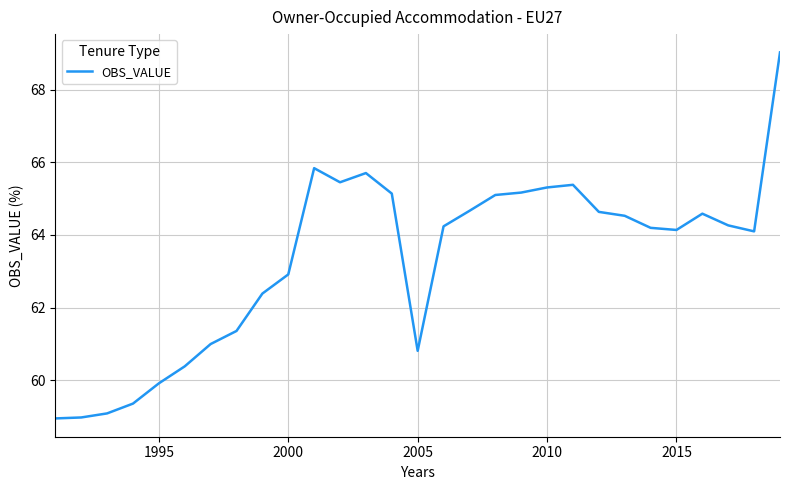

What is the minimum value shown in the chart?

58.9